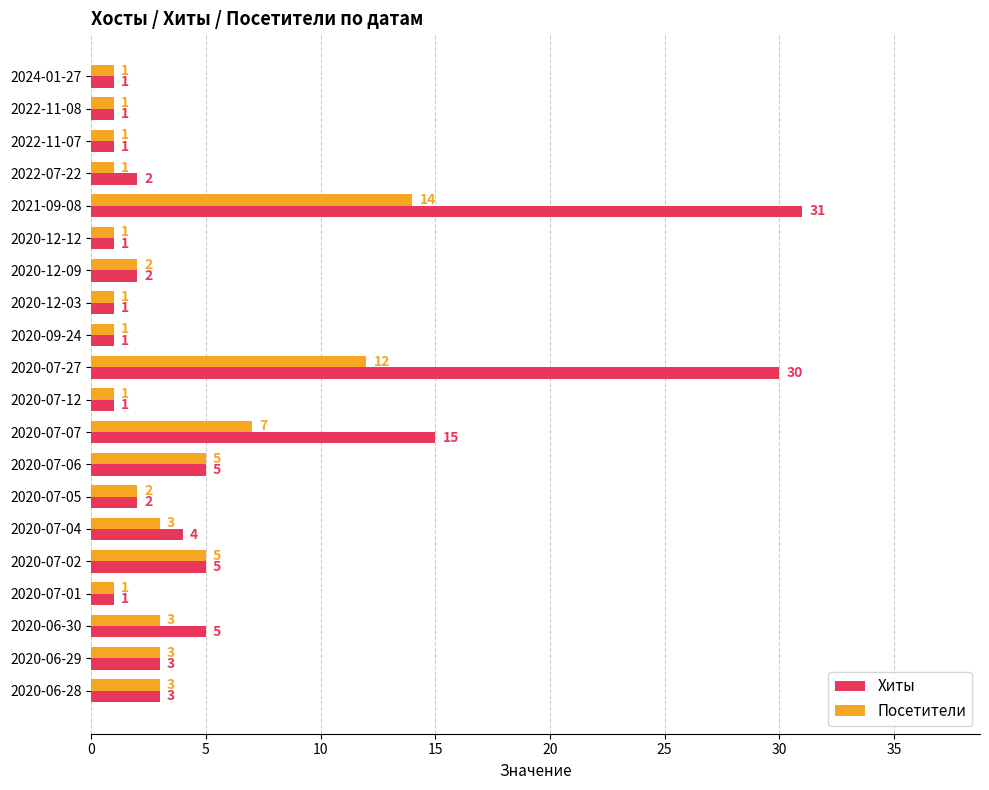

Which series has the largest total across all categories?

Хиты